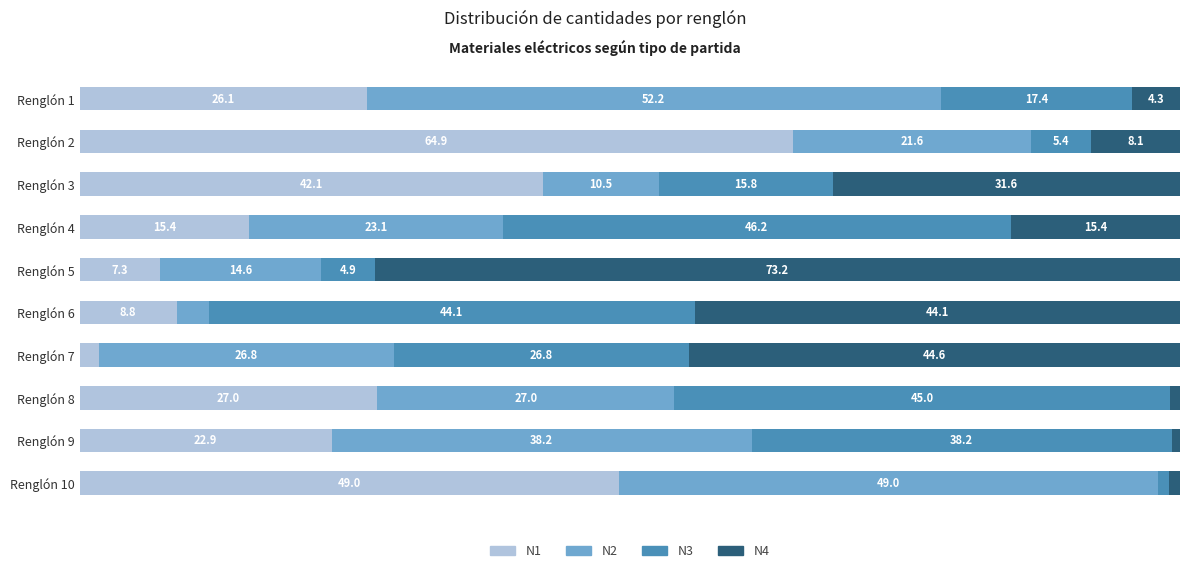

At which label does N1 reach its peak?

Renglón 2